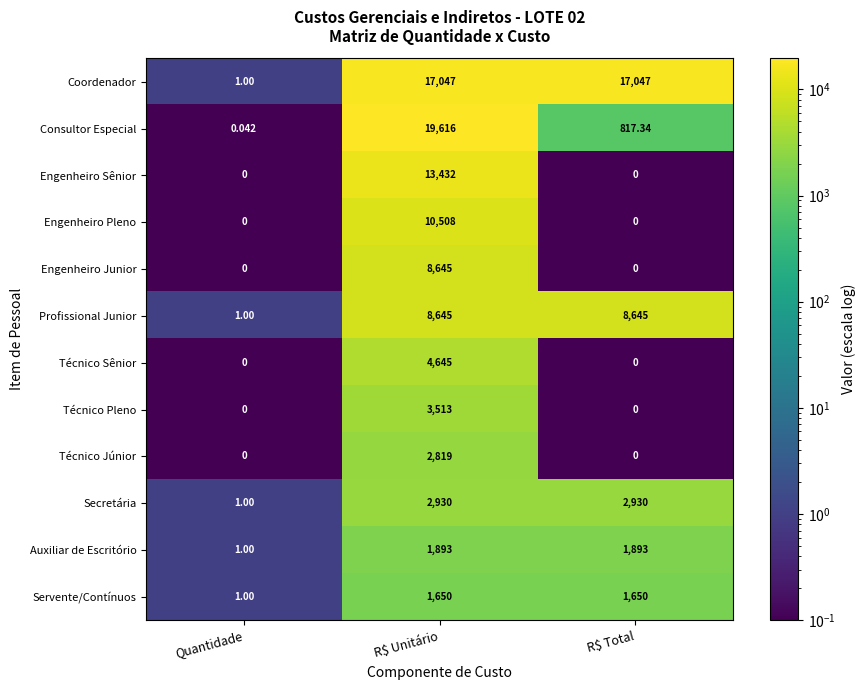

At which label does Consultor Especial reach its peak?

R$ Unitário